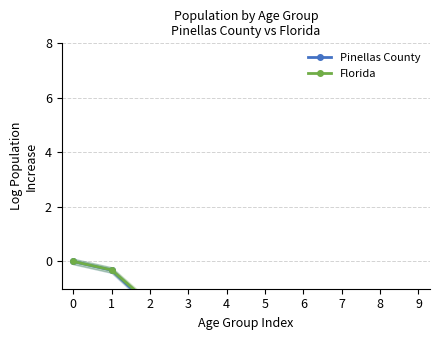

At which label is Pinellas County closest to -1?

4